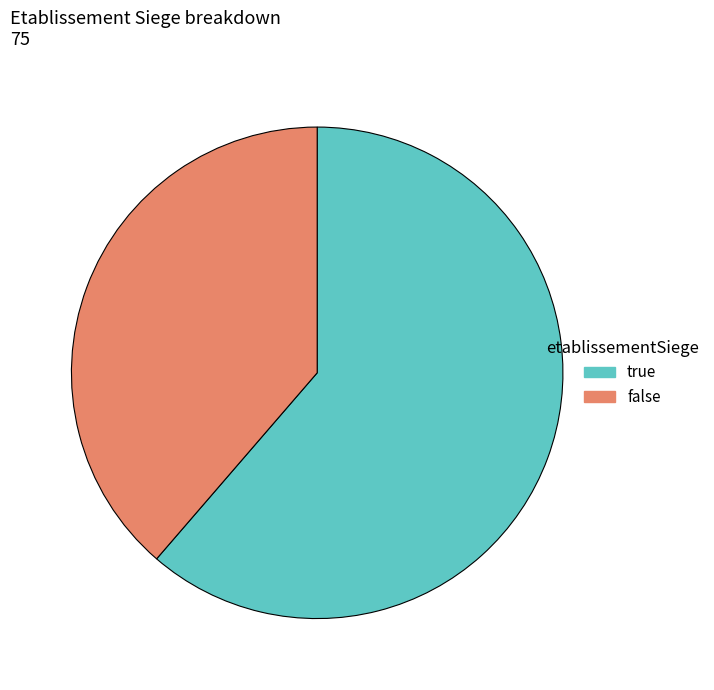

What is the largest slice in the pie chart?

true